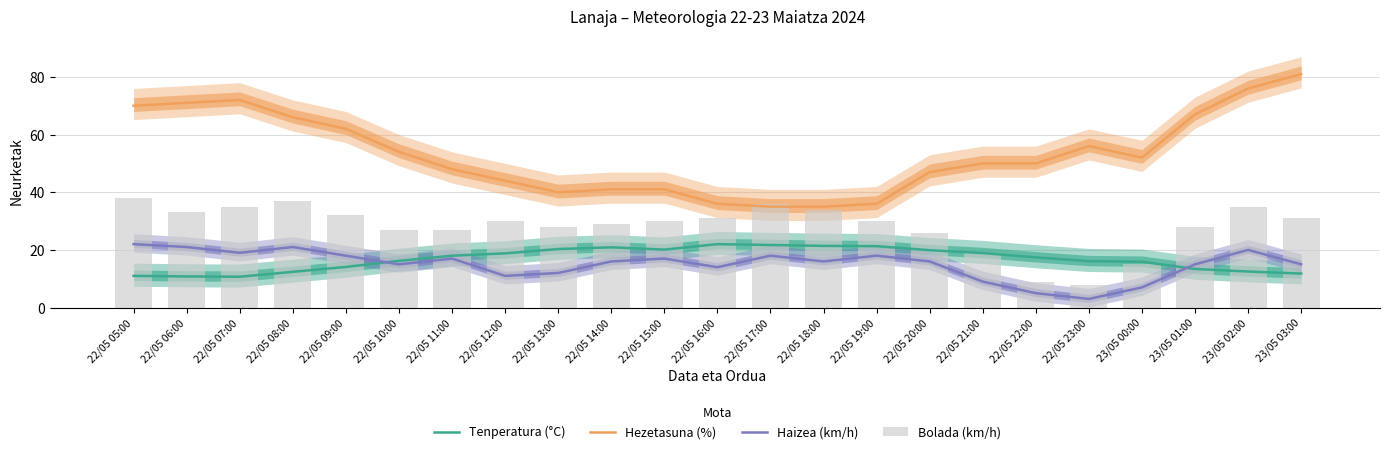

Rank the series at 22/05 07:00 from lowest to highest value.

Tenperatura (°C), Haizea (km/h), Bolada (km/h), Hezetasuna (%)